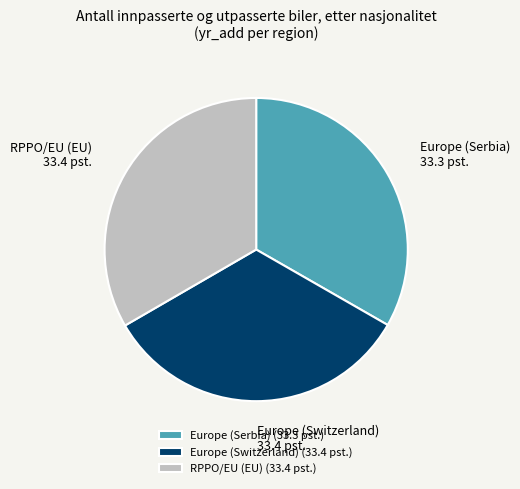

Is RPPO/EU (EU) the majority of the pie?

No